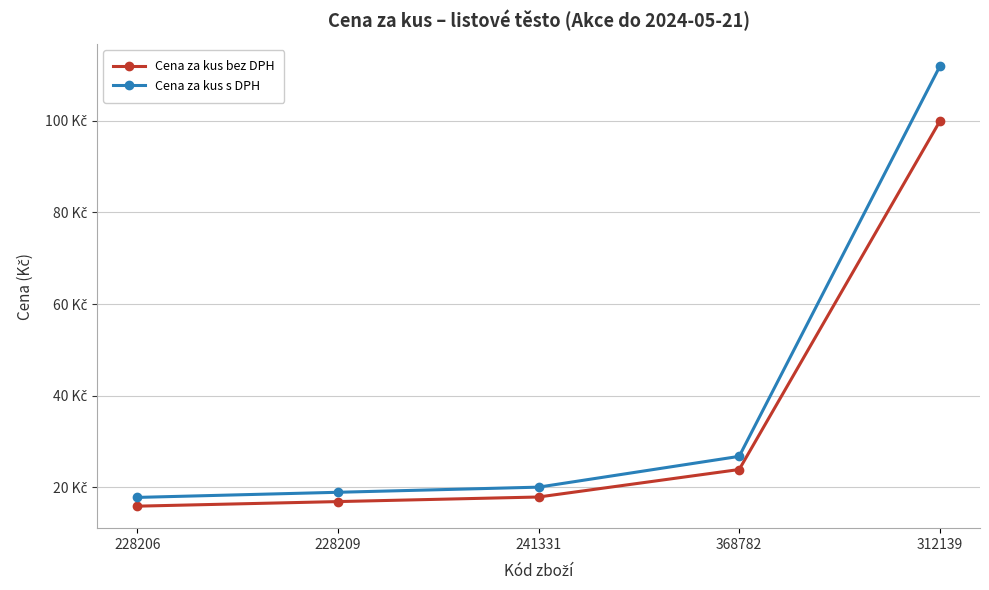

Is it true that Cena za kus s DPH equals 20.1 at 241331?

True